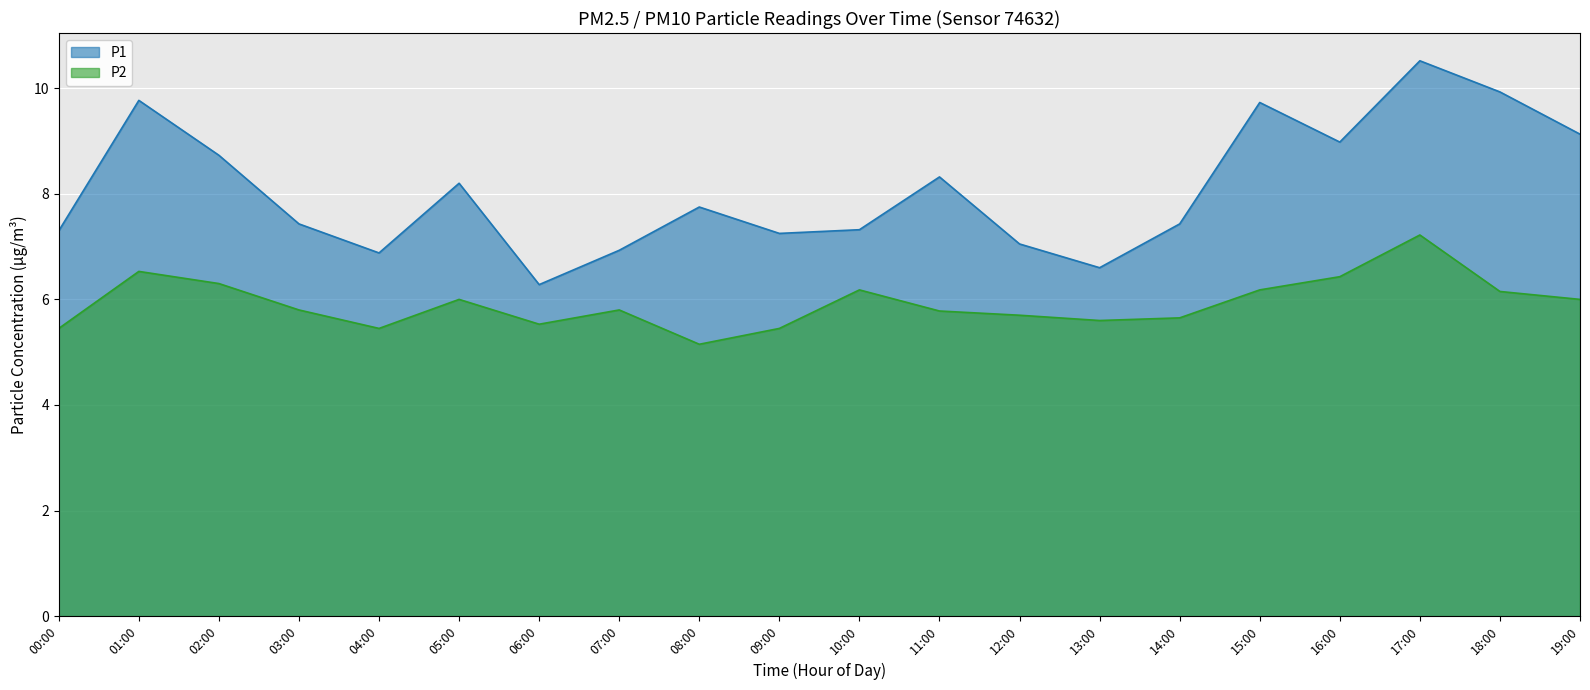

What is the value of the P1 point at the 3rd from the left?

8.7